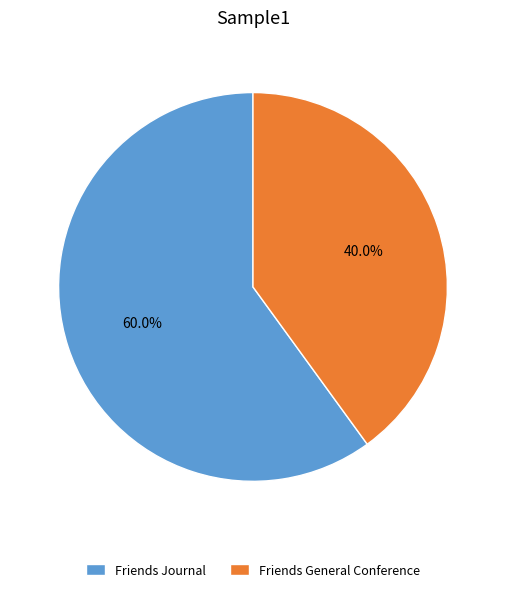

To the nearest percent, what portion does Friends General Conference represent?

40%